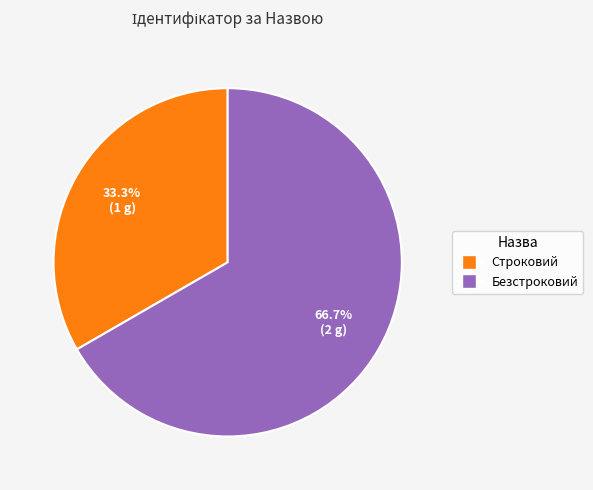

To the nearest percent, what is the average slice percentage?

50%